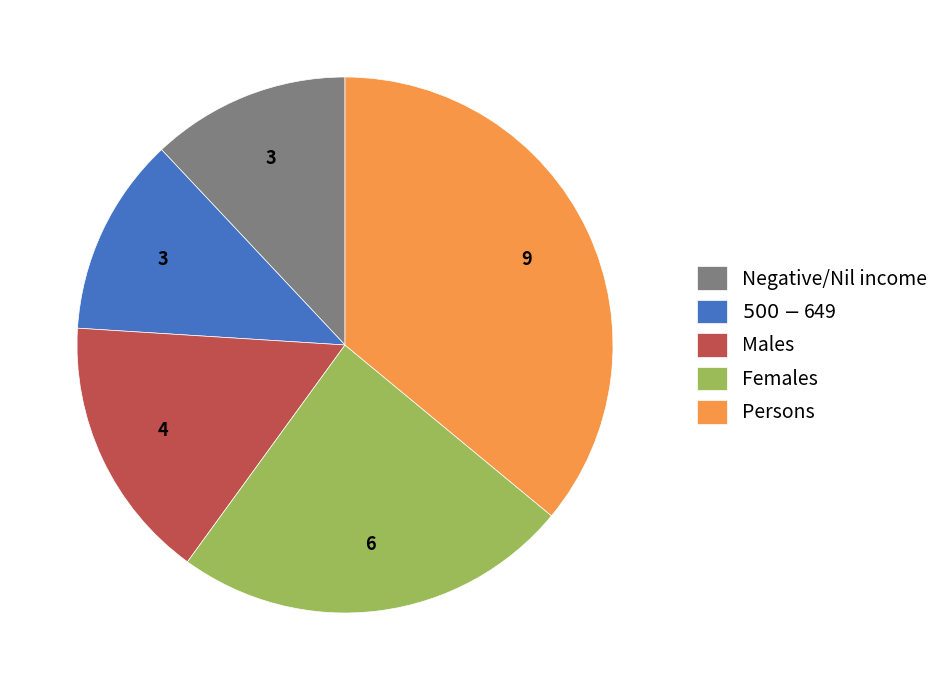

The Persons slice represents 36% of the pie. True or false?

True